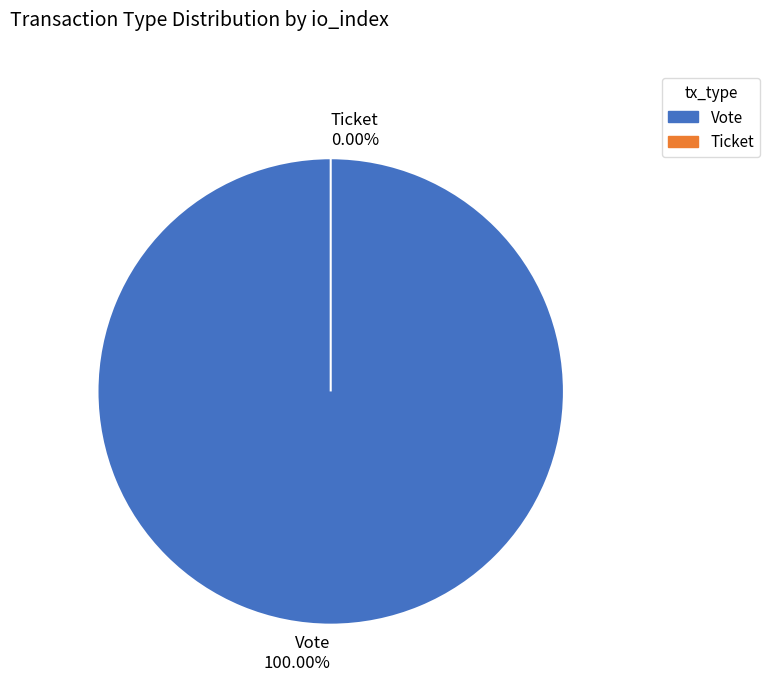

To the nearest percent, what is the difference between the Ticket and Vote slice percentages?

100%